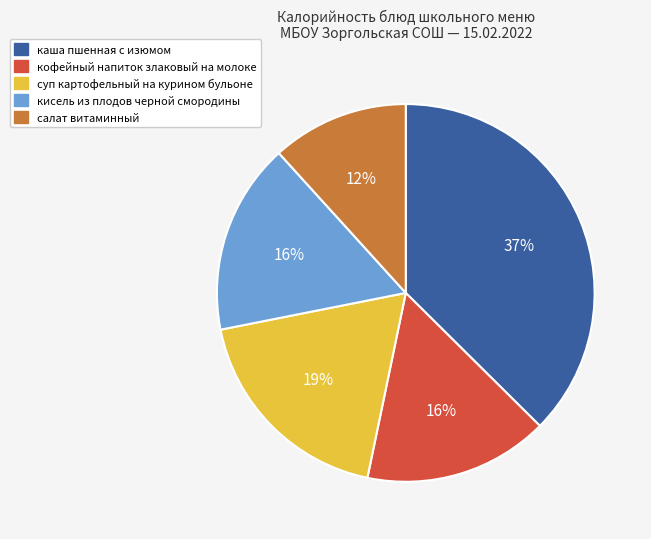

Count the number of slices in the pie.

5